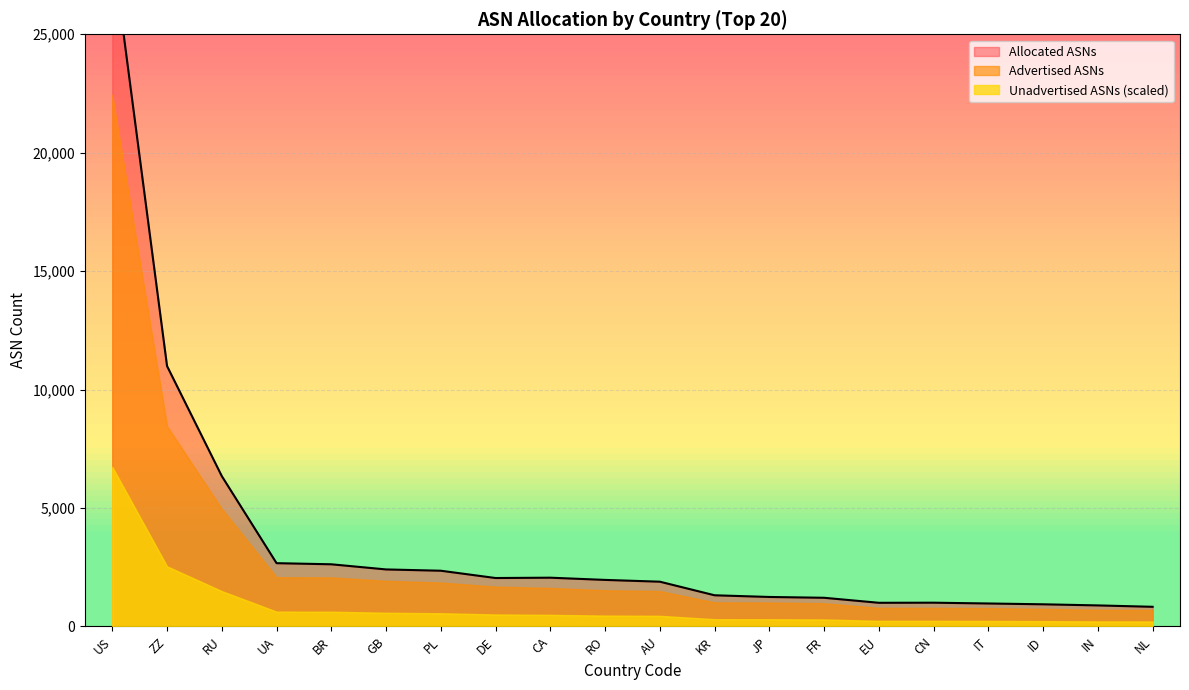

At which label does Allocated ASNs reach its minimum?

NL